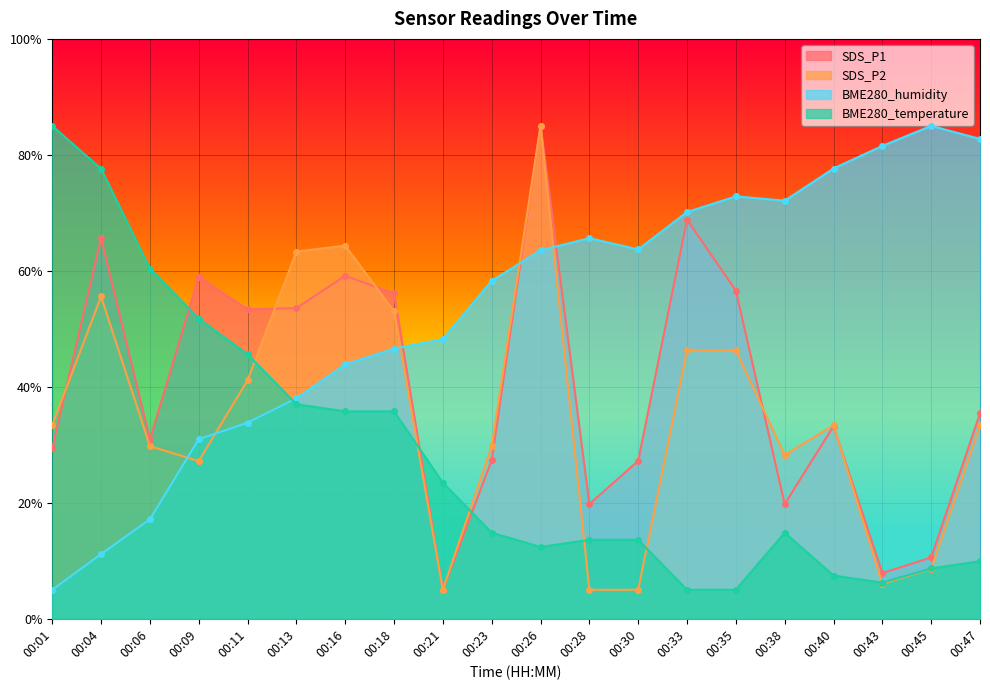

How many series are shown in this chart?

4